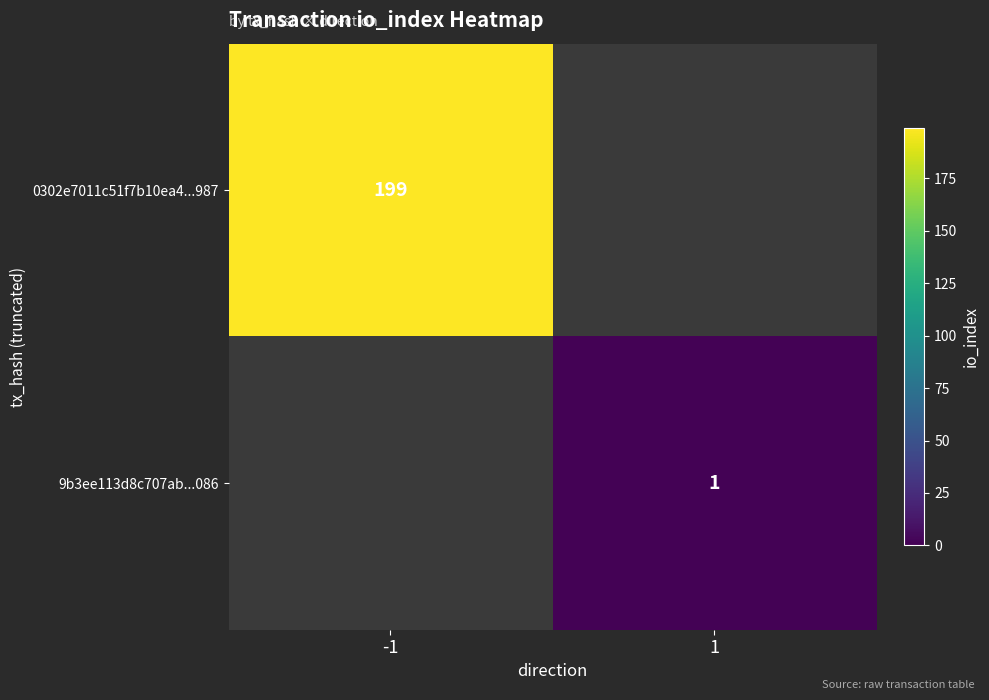

True or false: 0302e7011c51f7b10ea4...987 has a value of 199 at -1.

True